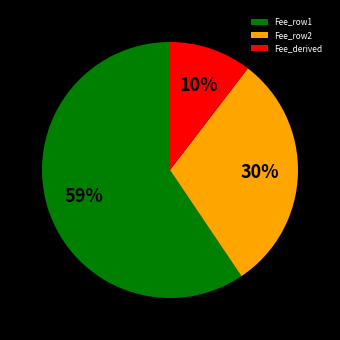

To the nearest percent, what portion does Fee_derived represent?

10%